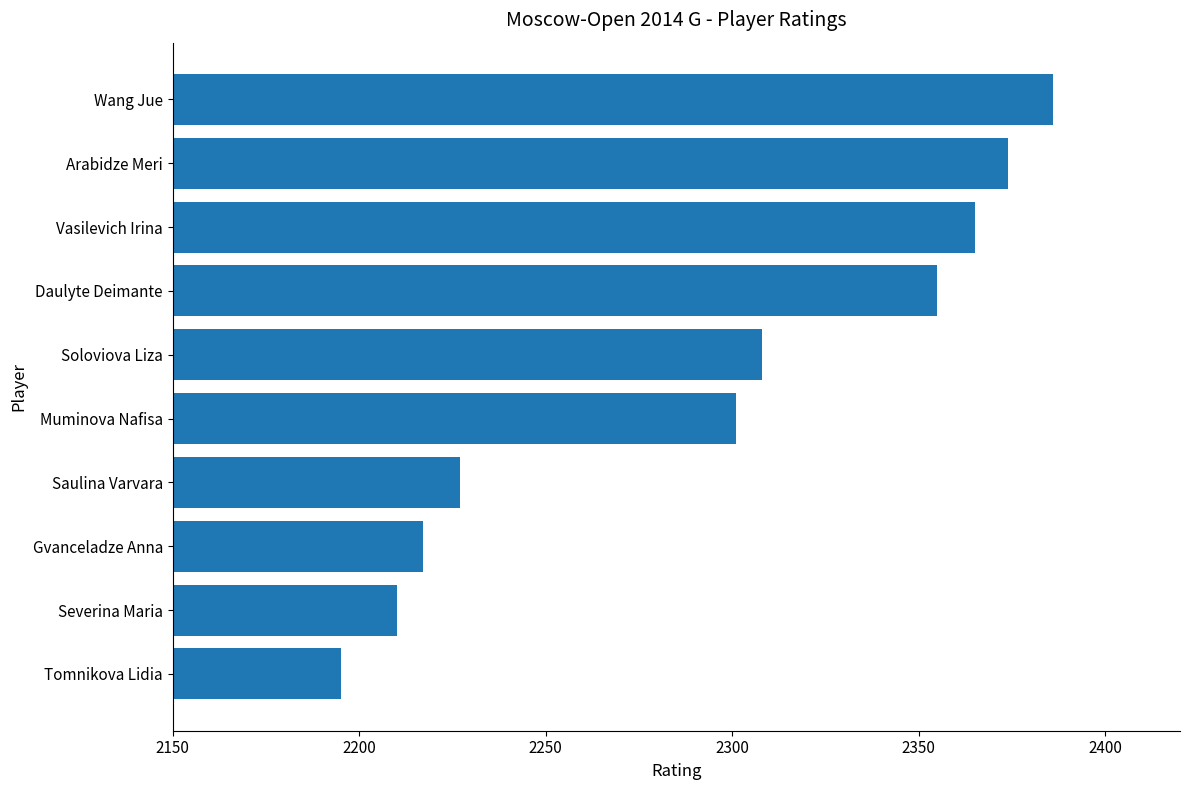

Is it true that the value at Gvanceladze Anna is 1443?

False